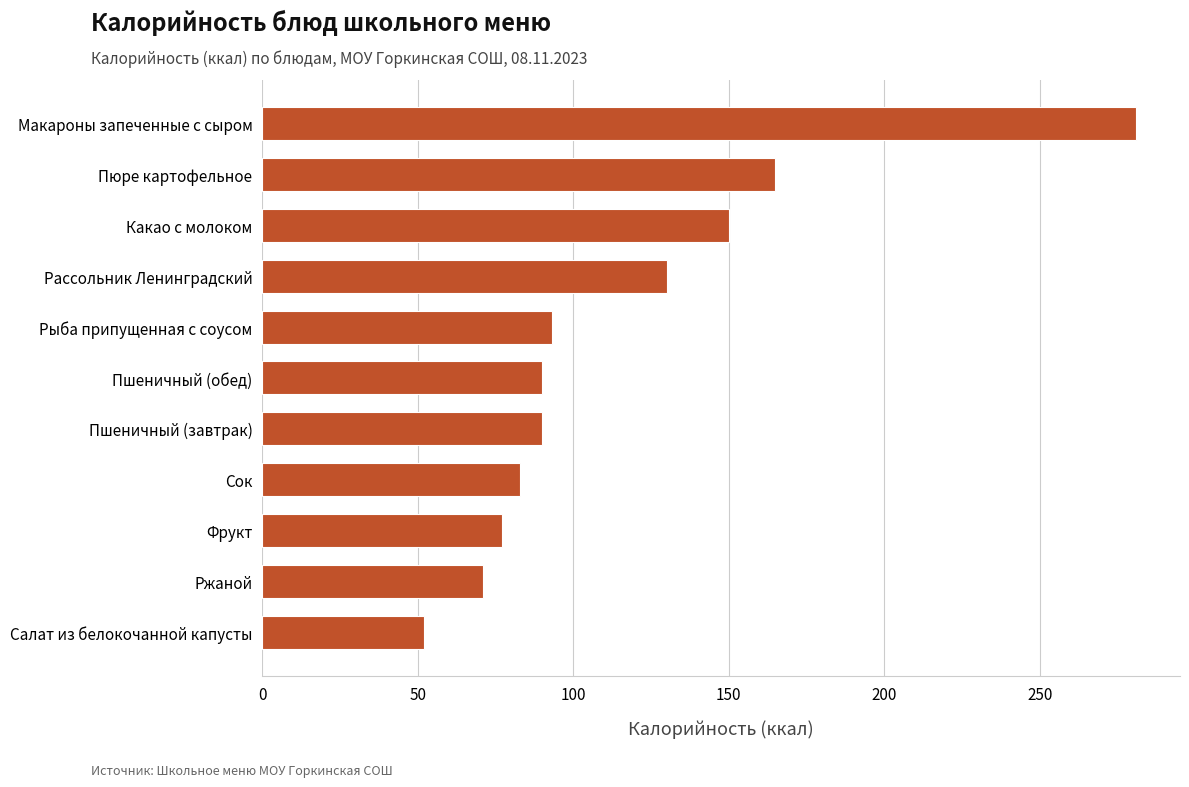

What value does the data have at Сок, to the nearest 5?

85